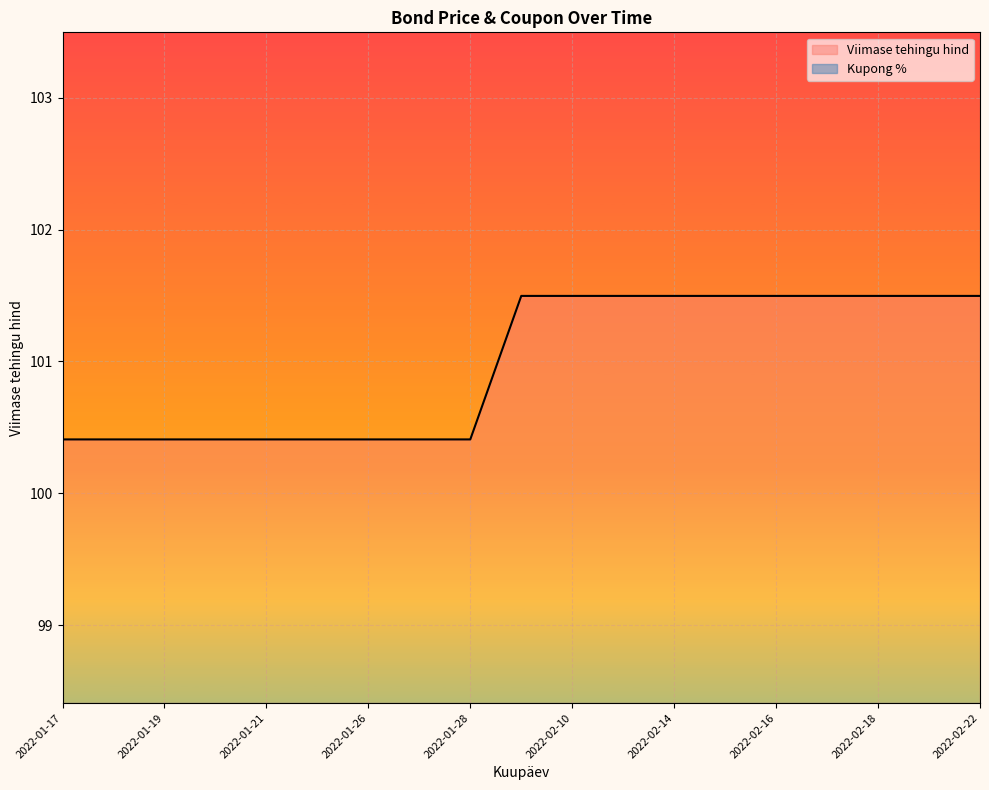

Which category has the highest value across all series?

2022-02-09